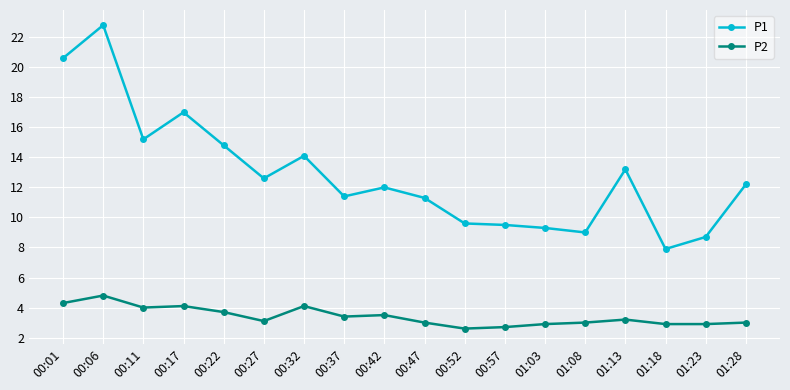

Which series has the largest total across all categories?

P1